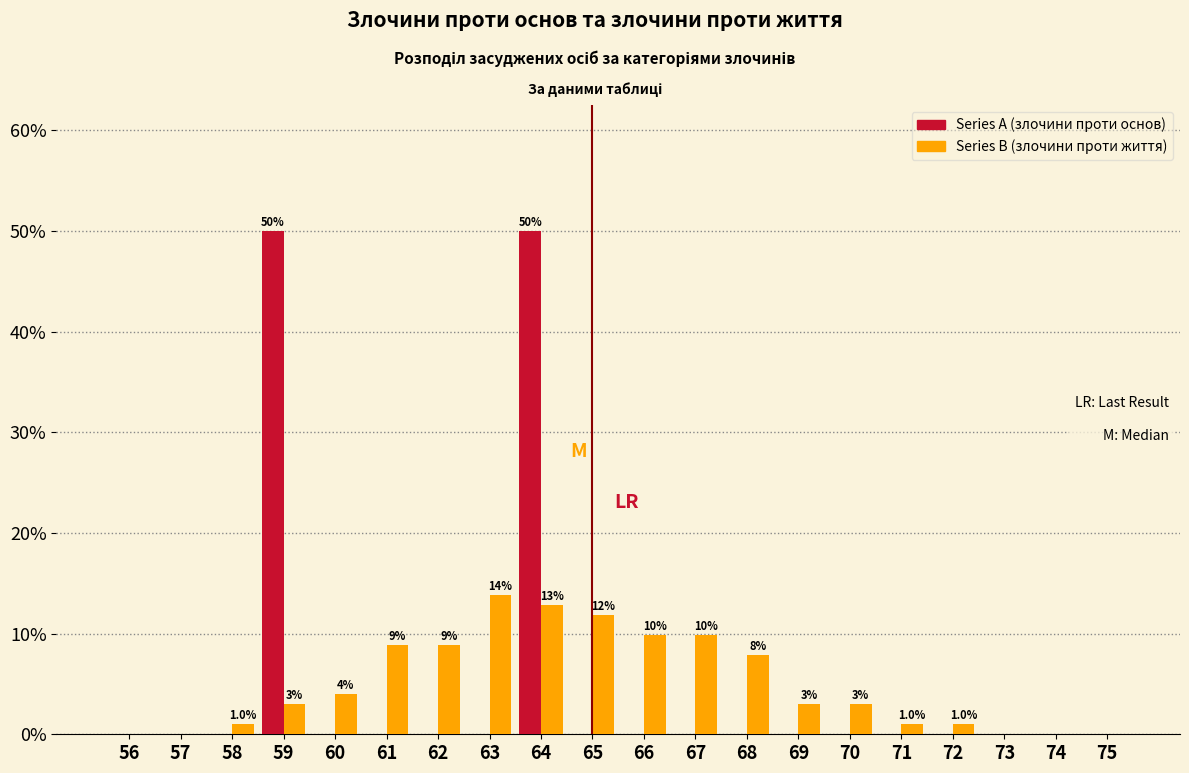

What is the greatest value displayed?

50.0